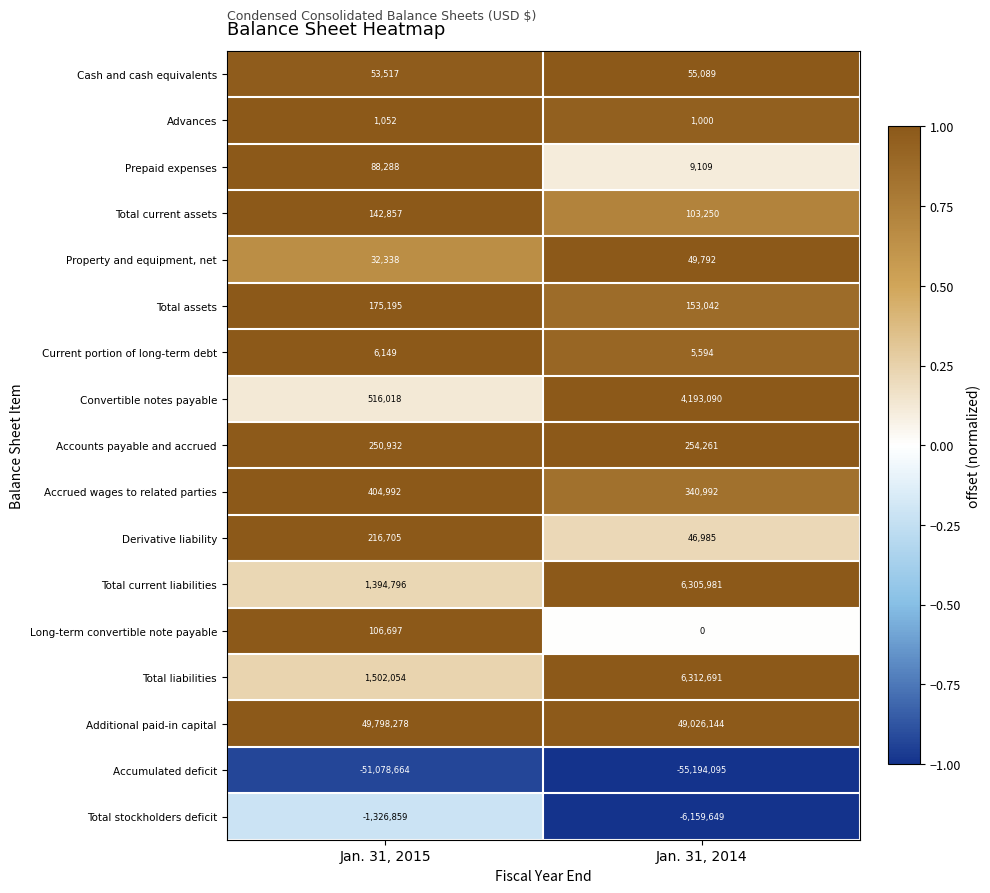

What is the total value across all series at Jan. 31, 2015?

2284345